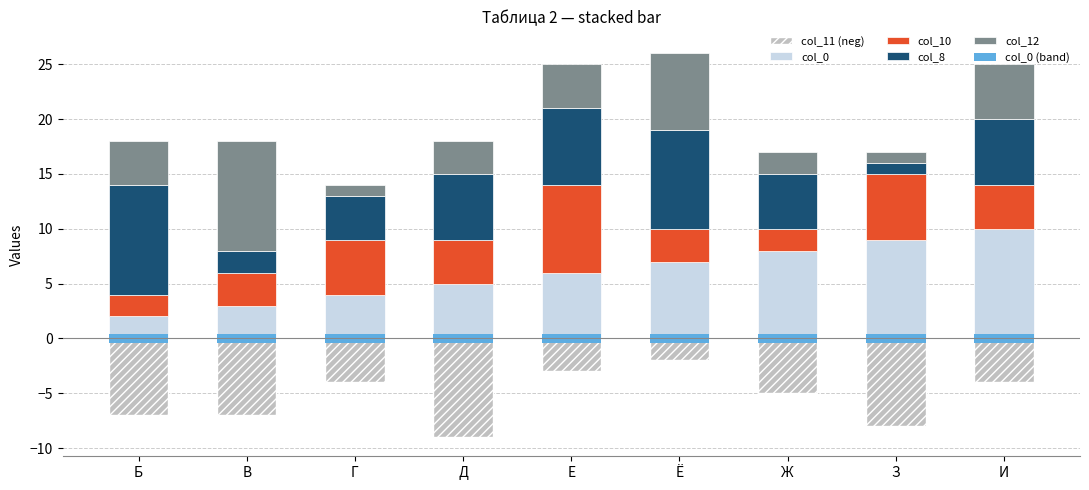

What is the minimum value for col_8?

1.0